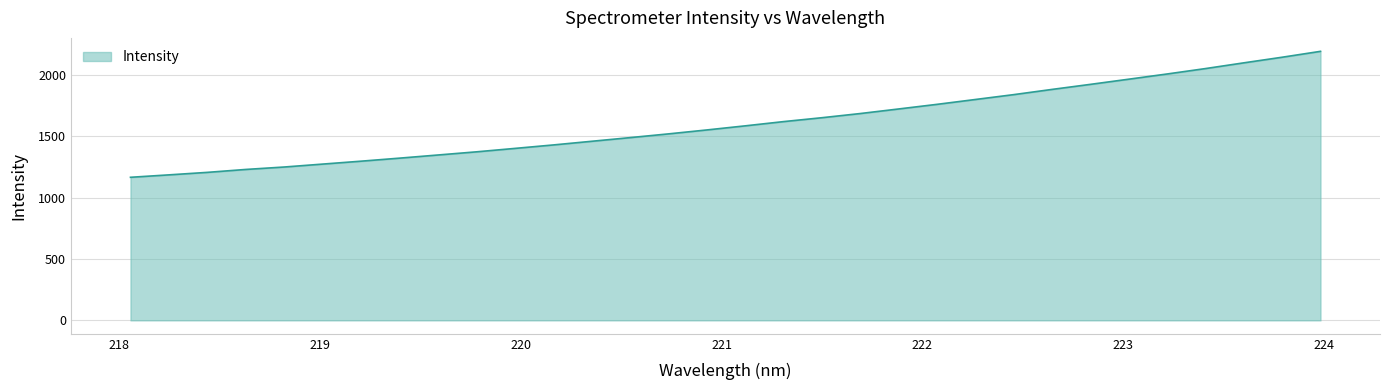

What is the minimum value shown in the chart?

1164.7